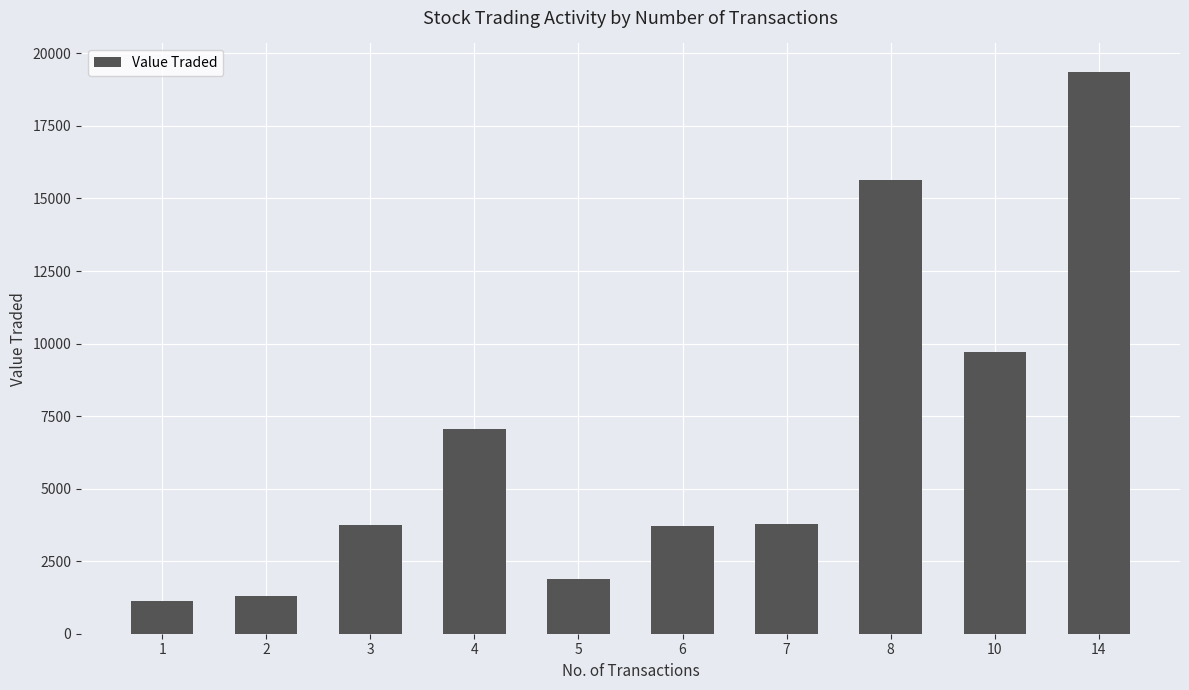

The chart shows a value of 6251 at 6. True or false?

False